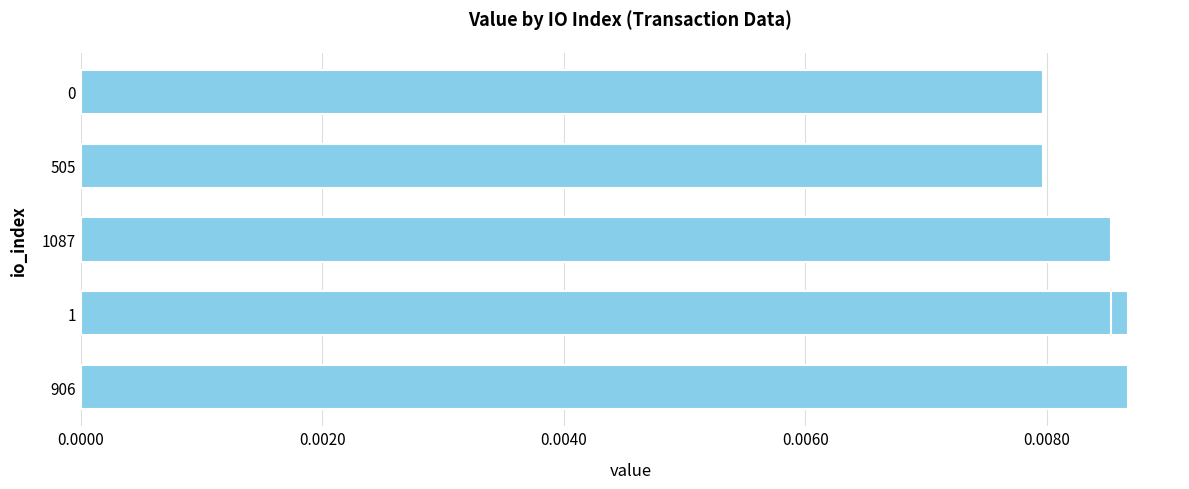

Does the chart contain any negative values?

No